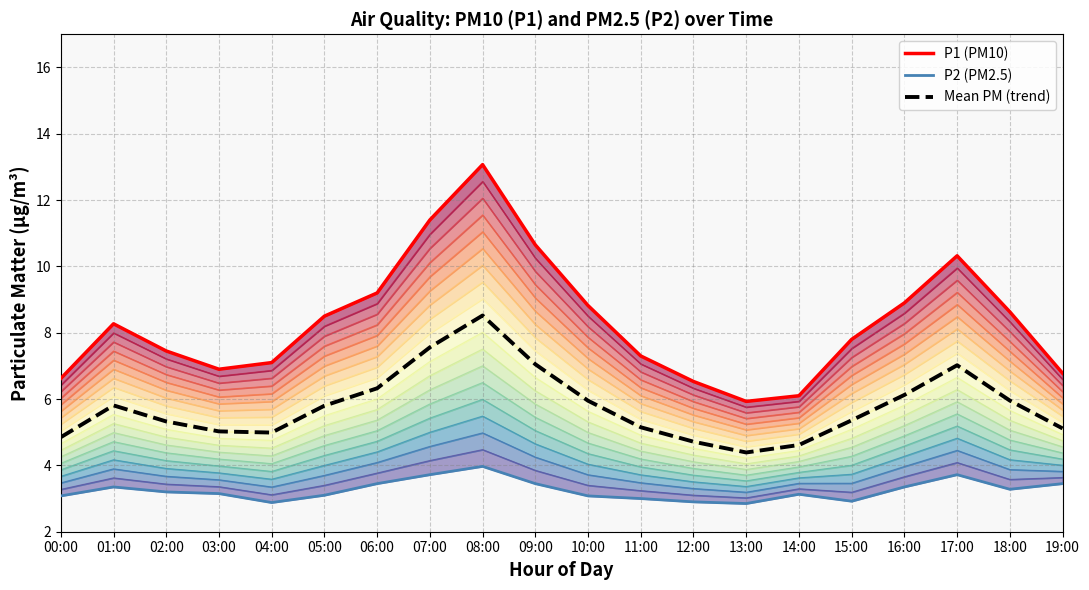

List the labels in order of P2 (PM2.5) value, largest first.

08:00, 07:00, 17:00, 06:00, 09:00, 19:00, 01:00, 16:00, 18:00, 02:00, 03:00, 14:00, 05:00, 00:00, 10:00, 11:00, 15:00, 12:00, 04:00, 13:00